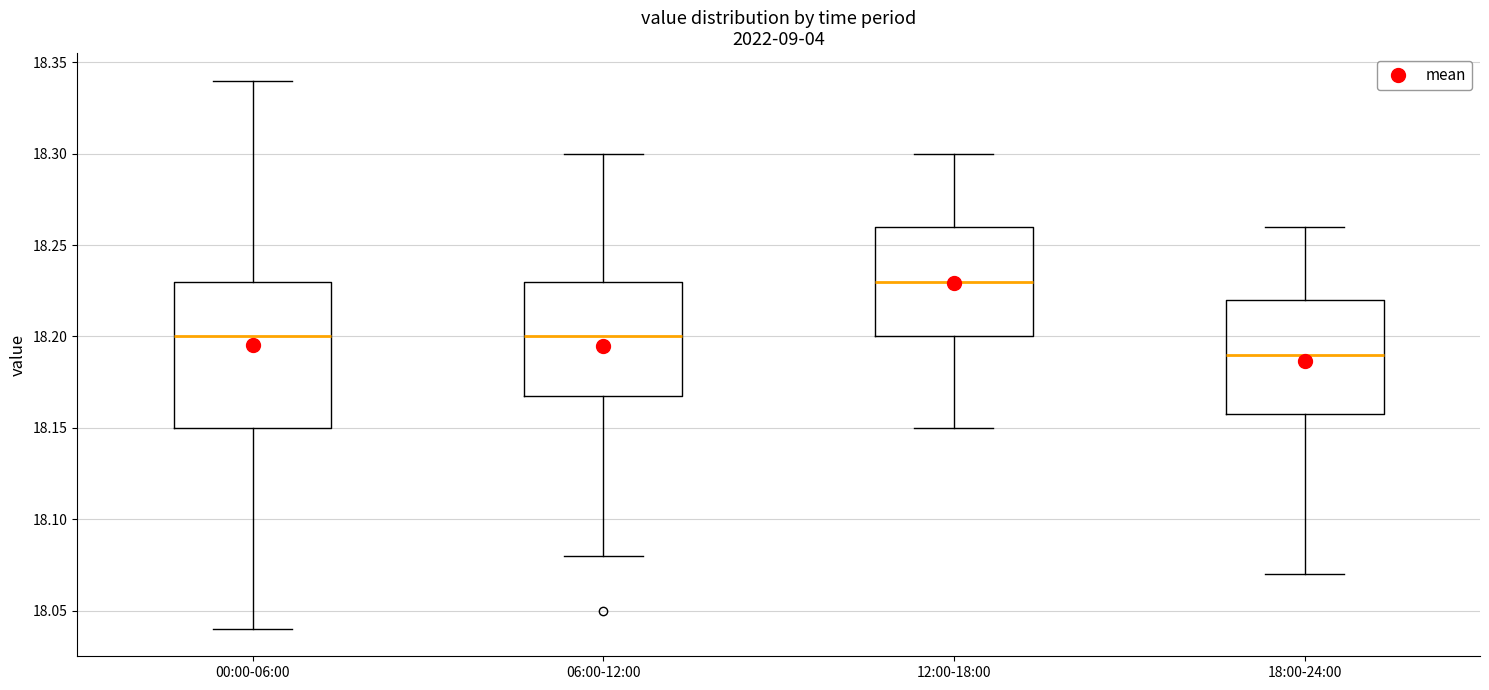

Which box is the tallest, from its lower edge to its upper edge?

00:00-06:00